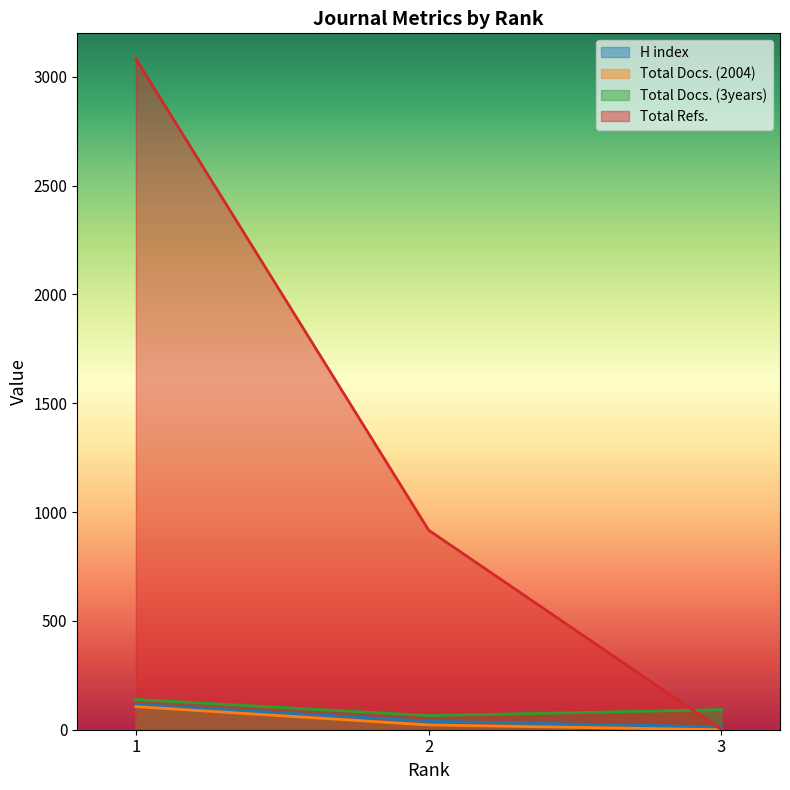

How many lines are shown in the chart?

4